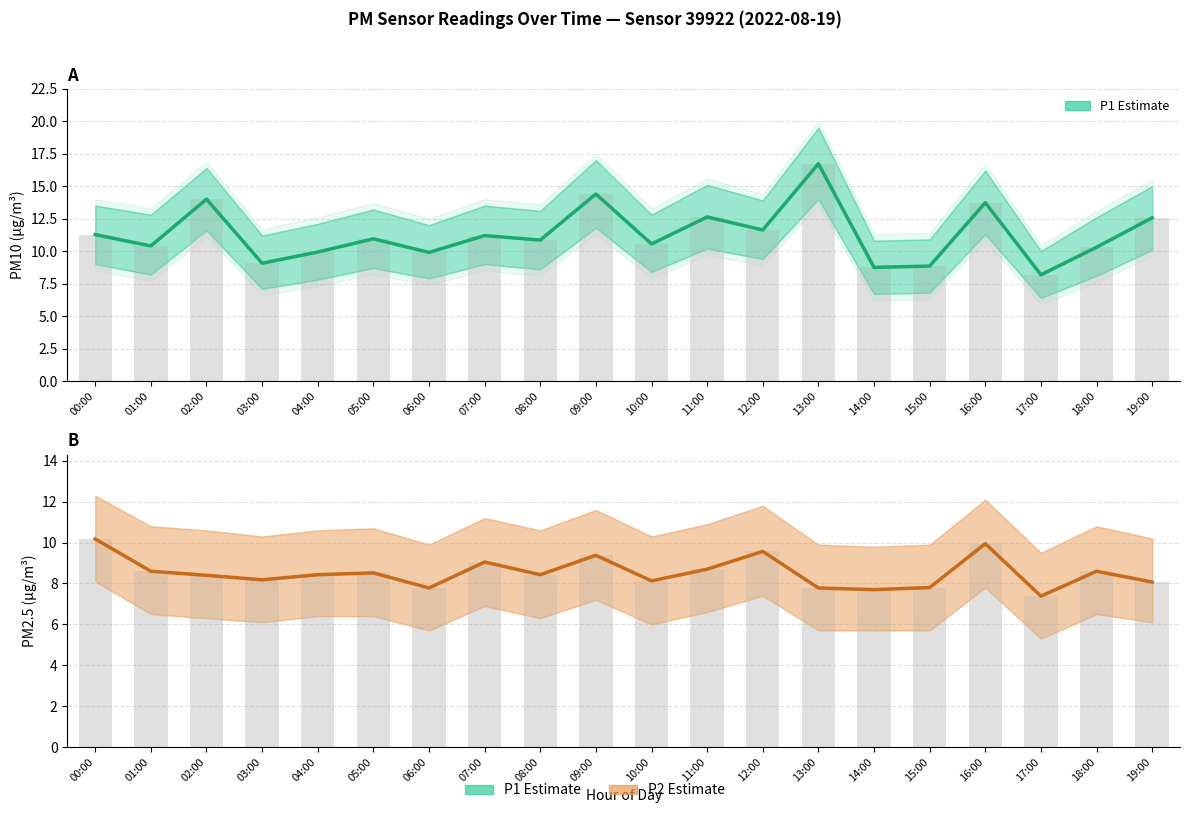

How many categories are shown in the chart?

20